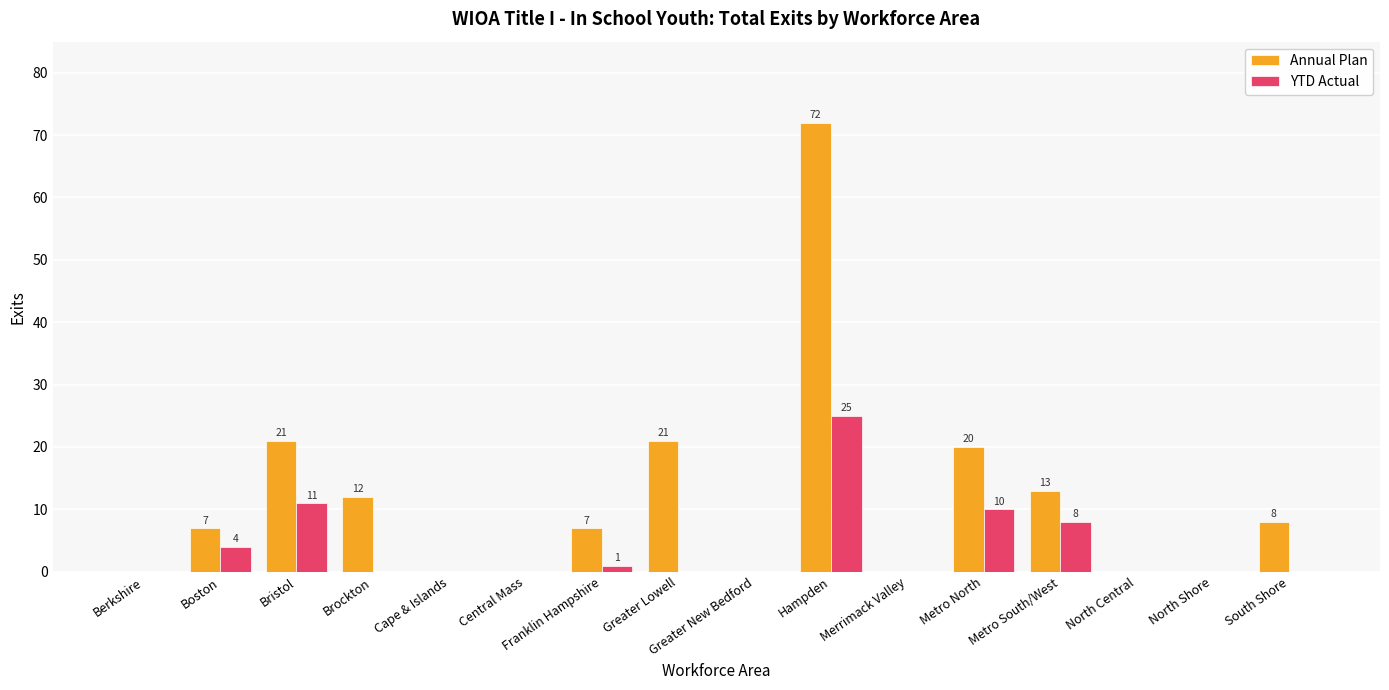

What is the sum of all Annual Plan values?

181